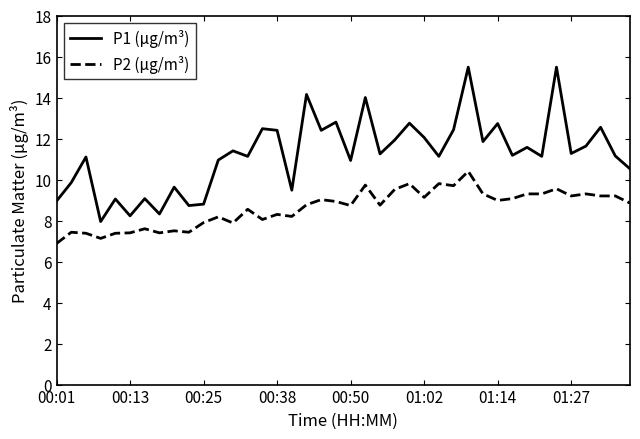

What is the minimum value shown in the chart?

6.9